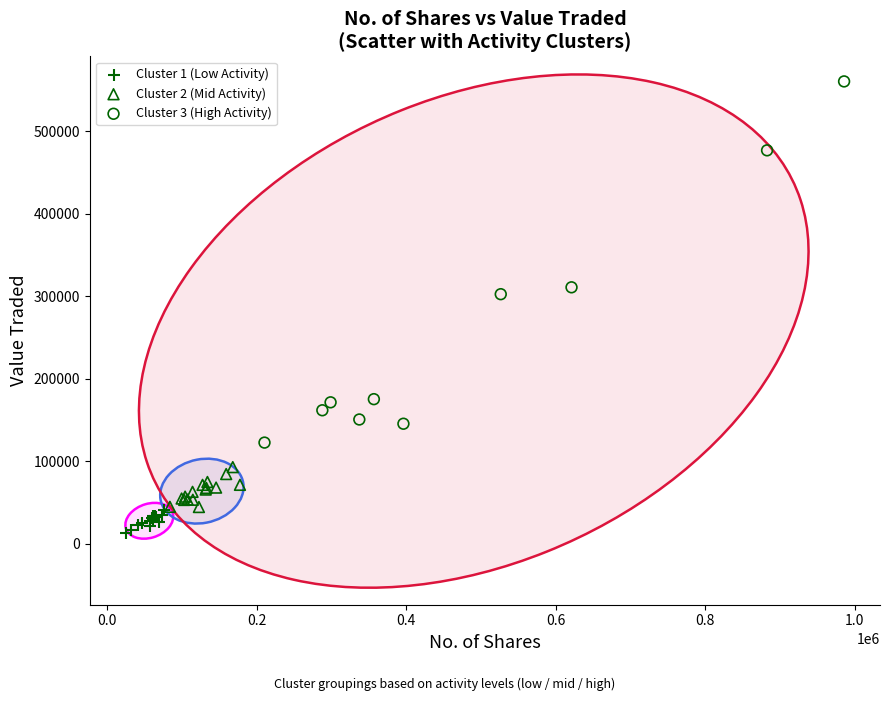

Which series has the widest spread of Y values?

Cluster 3 (High Activity)